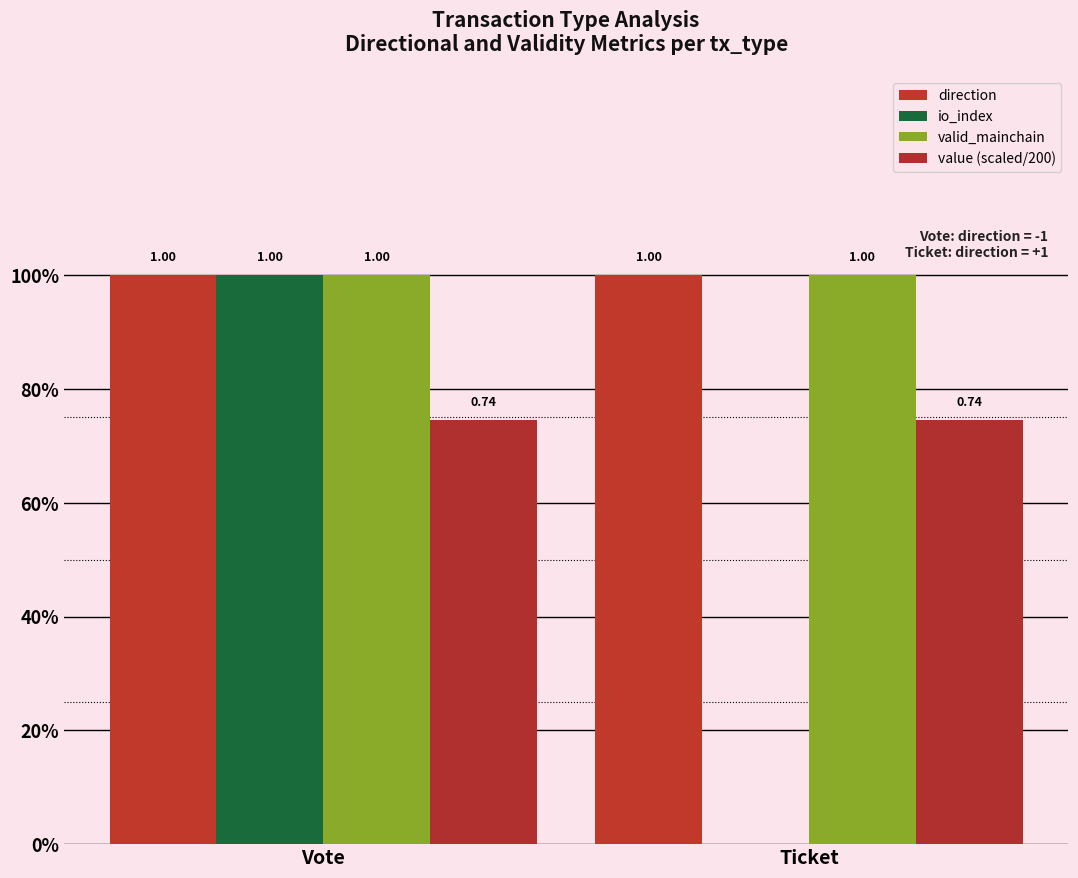

Are the bars grouped side by side (vs. stacked)?

Yes